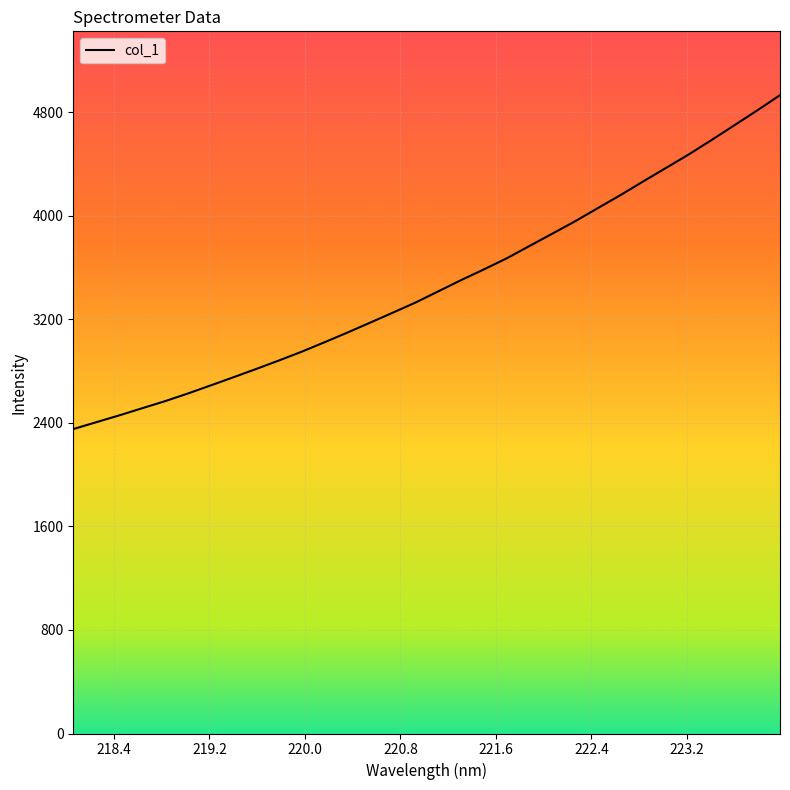

What is the maximum value shown in the chart?

4931.9